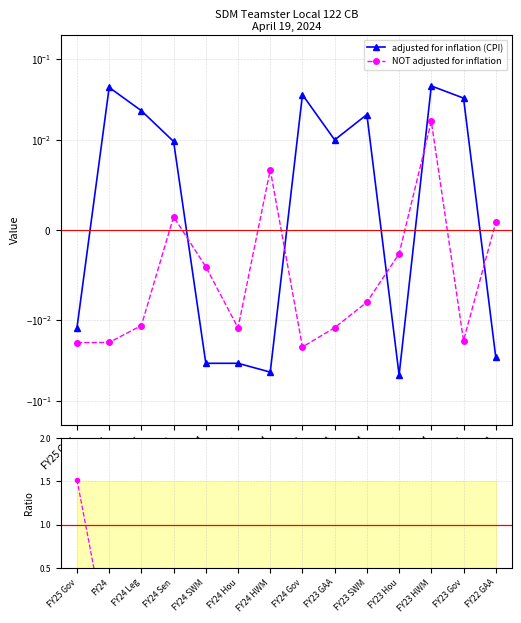

List the labels in order of Ratio (nominal/CPI) value, largest first.

FY25 Gov, FY24 Hou, FY23 HWM, FY24 Sen, FY24 SWM, FY23 Hou, FY22 GAA, FY24 HWM, FY23 SWM, FY24, FY24 Leg, FY23 Gov, FY24 Gov, FY23 GAA